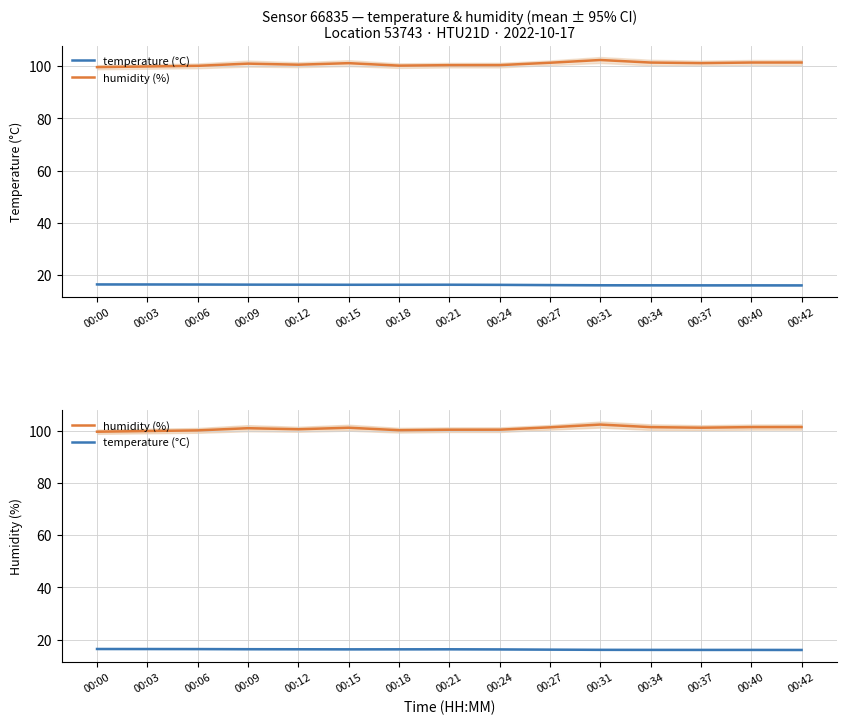

Rank the categories by humidity (%) value from highest to lowest.

00:31, 00:42, 00:40, 00:34, 00:27, 00:37, 00:15, 00:09, 00:12, 00:24, 00:21, 00:18, 00:06, 00:03, 00:00